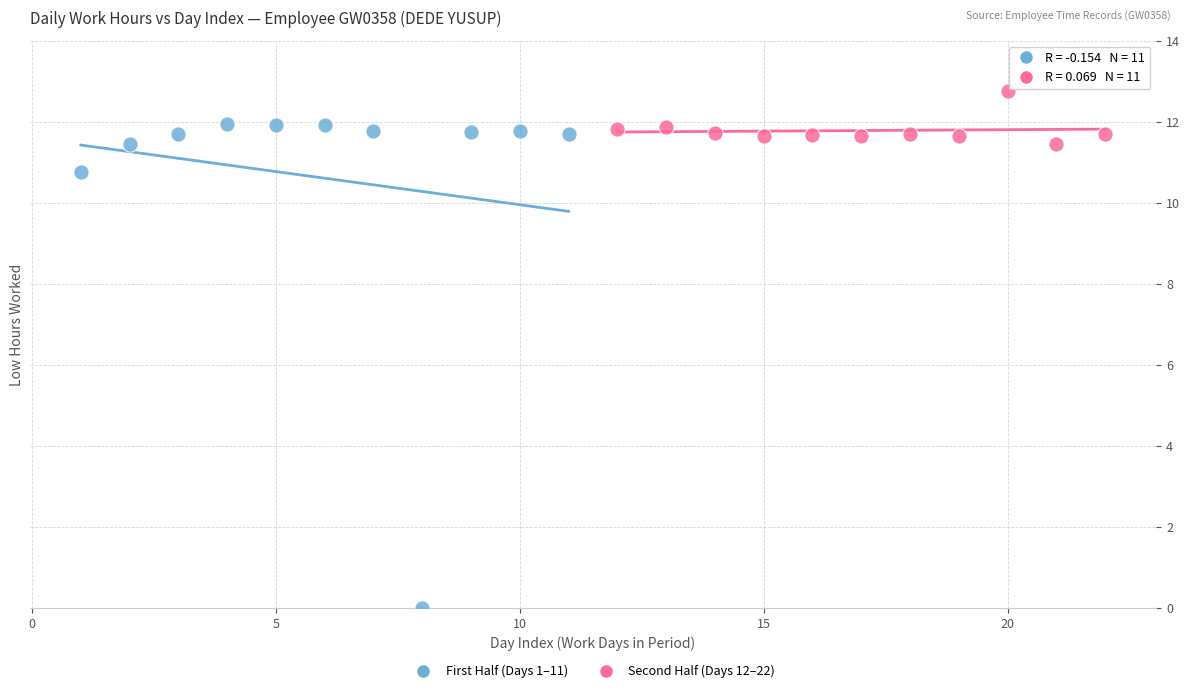

What are all the series names shown in the legend?

First Half (Days 1–11), Second Half (Days 12–22)